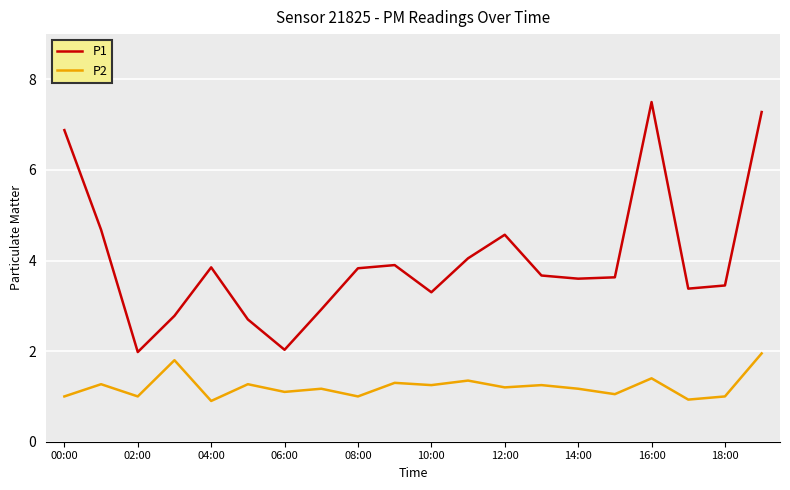

List the series in order of their peak value, lowest first.

P2, P1